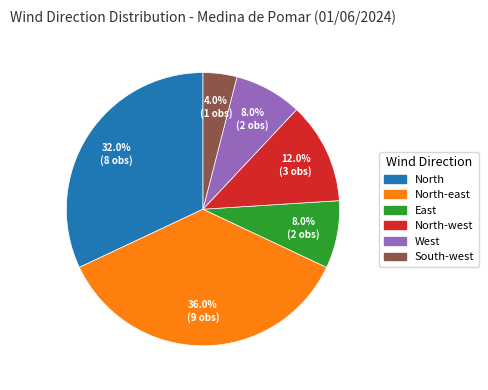

Is there a majority slice in this chart?

No